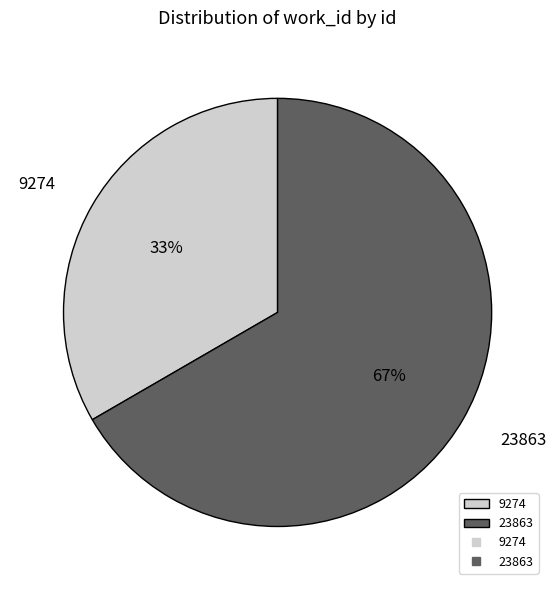

Which slice is the largest?

23863